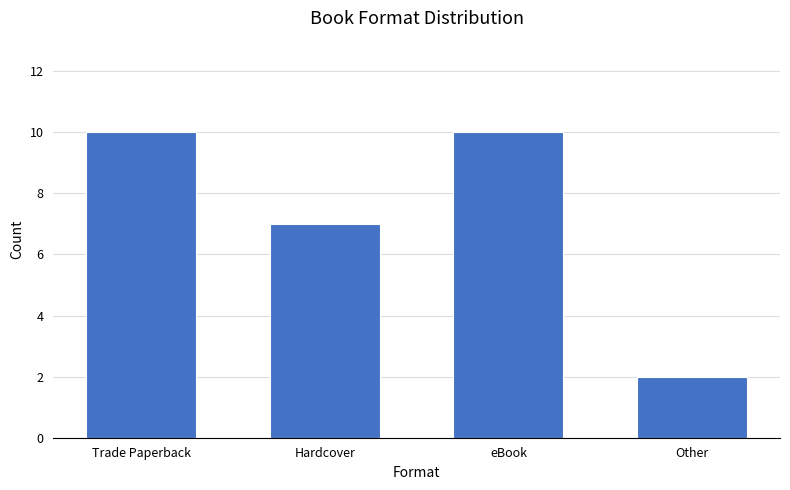

What position from the left is Trade Paperback?

1